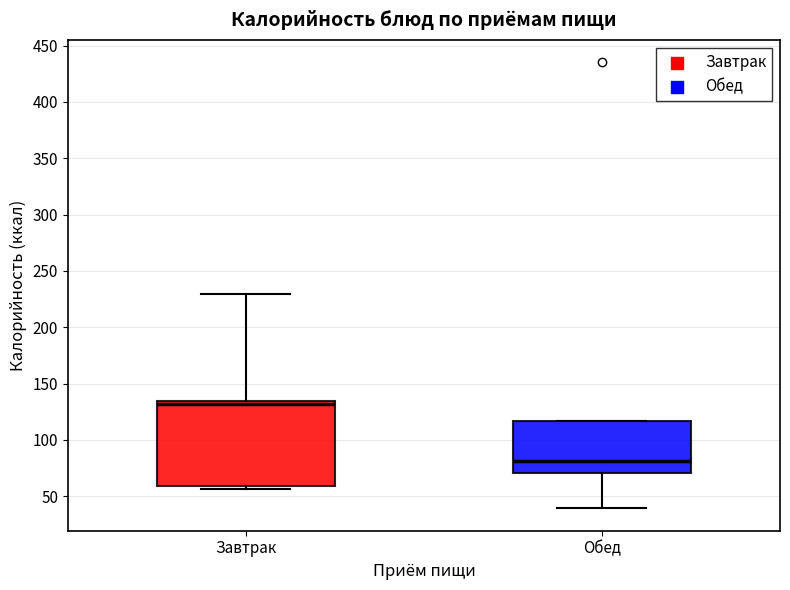

Which box is the tallest, from its lower edge to its upper edge?

Завтрак